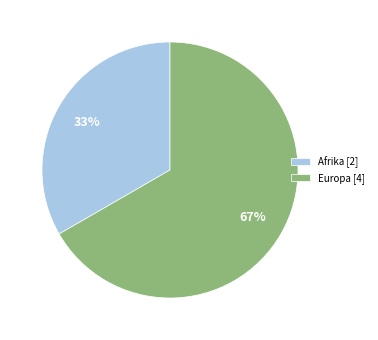

Is it true that Afrika [2] is 33% of the pie?

True